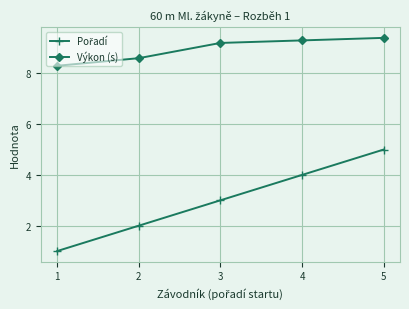

What is the difference between the highest and lowest values at 5?

4.4